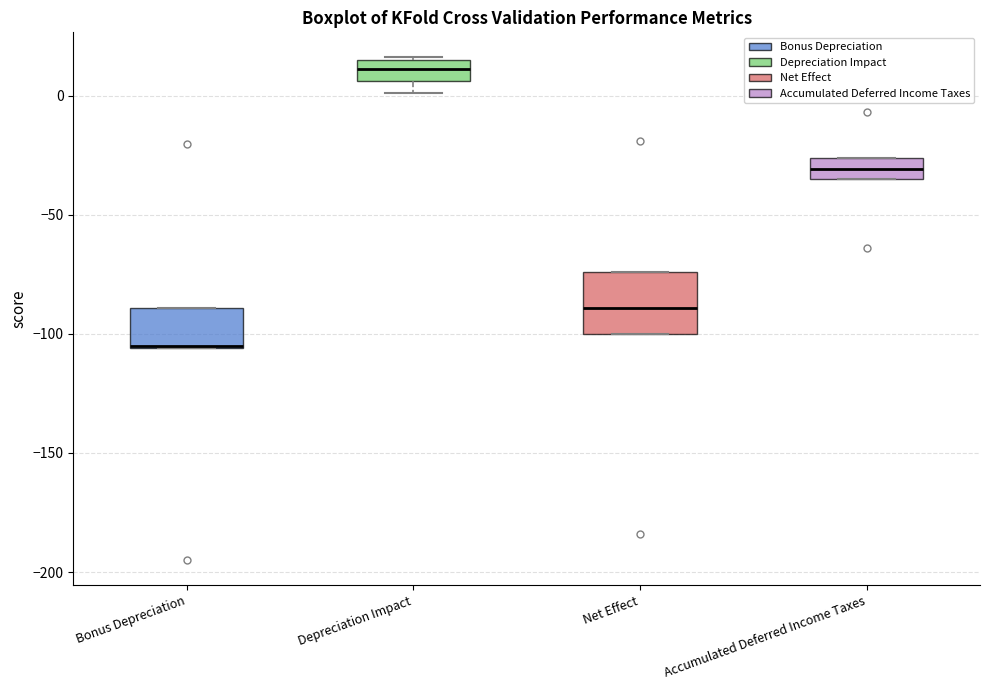

Reading left to right, read every box against the y-axis: the position of its median line, the range the box covers, and the ends of its whiskers. The values are not printed on the chart, so give them approximately, as read against the axis.

Bonus Depreciation: median -105, box -105 to -90, whiskers -105 to -90
Depreciation Impact: median 10, box 5 to 15, whiskers 0 to 15
Net Effect: median -90, box -100 to -75, whiskers -100 to -75
Accumulated Deferred Income Taxes: median -30, box -35 to -25, whiskers -35 to -25